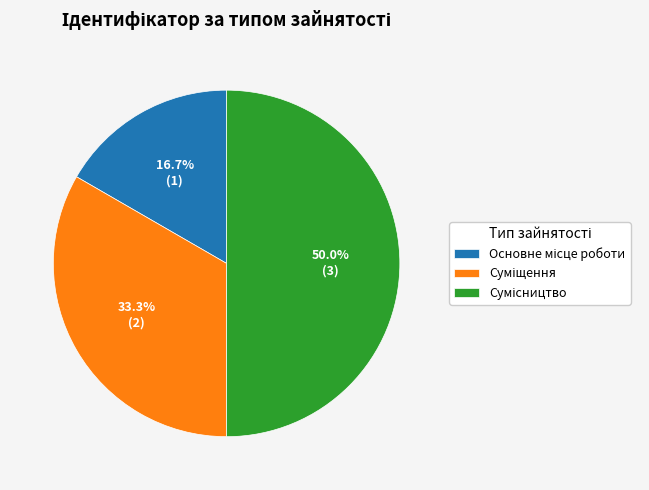

What is the change in value from Основне місце роботи to Сумісництво?

+2